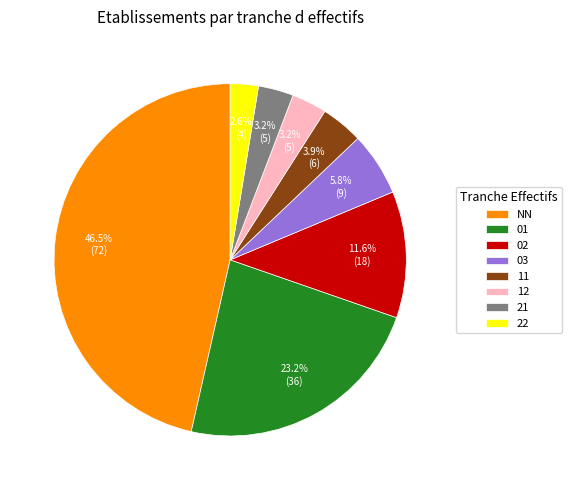

Between NN and 01, which is larger?

NN